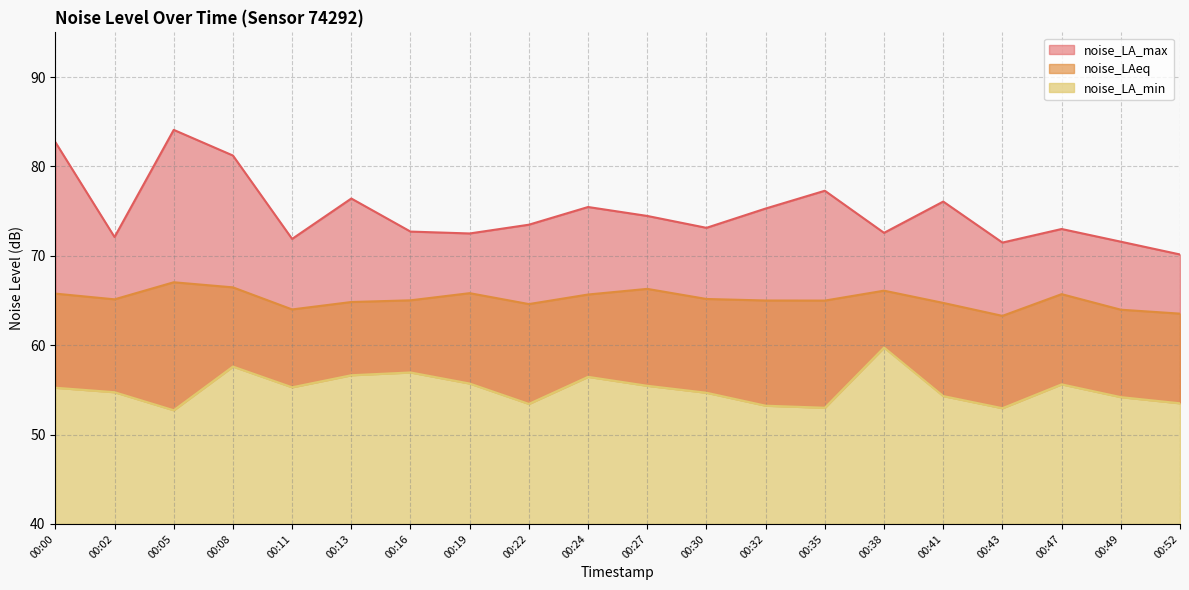

List the series in order of their overall mean, lowest first.

noise_LA_min, noise_LAeq, noise_LA_max